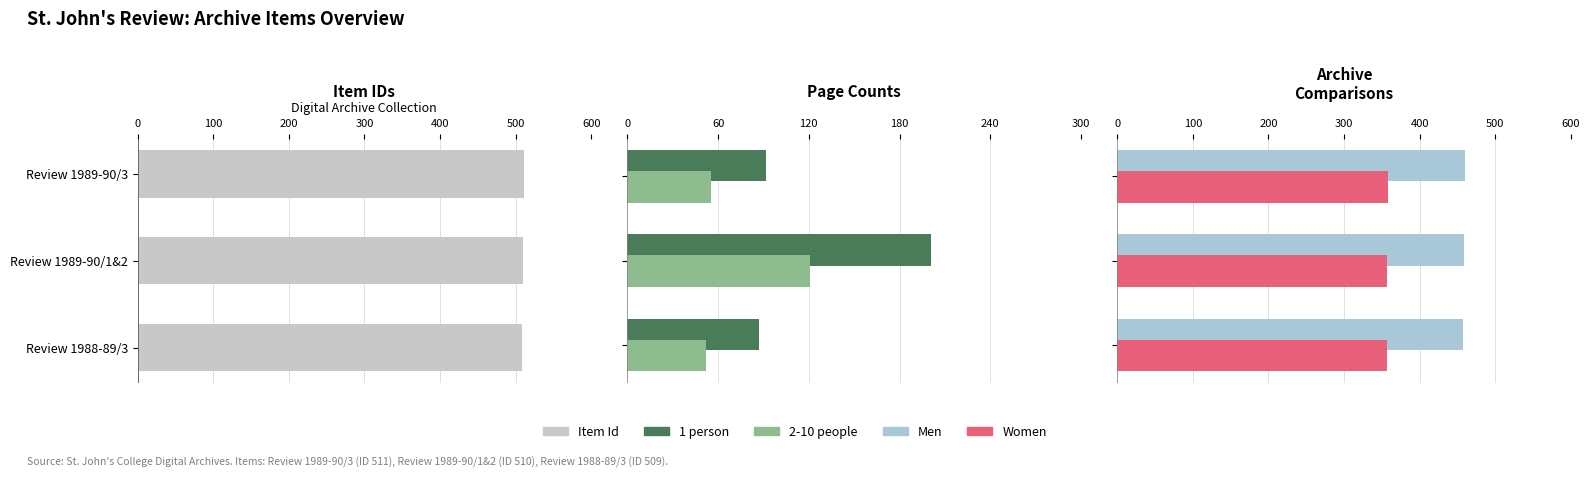

True or false: Men has a value of 458.1 at 200.

True